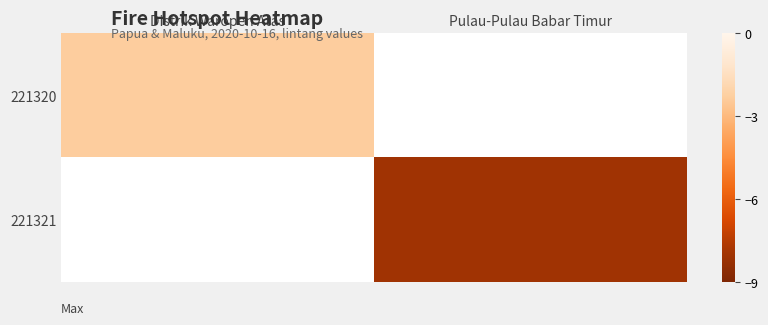

At which label does 221320 reach its peak?

Distrik Waropen Atas